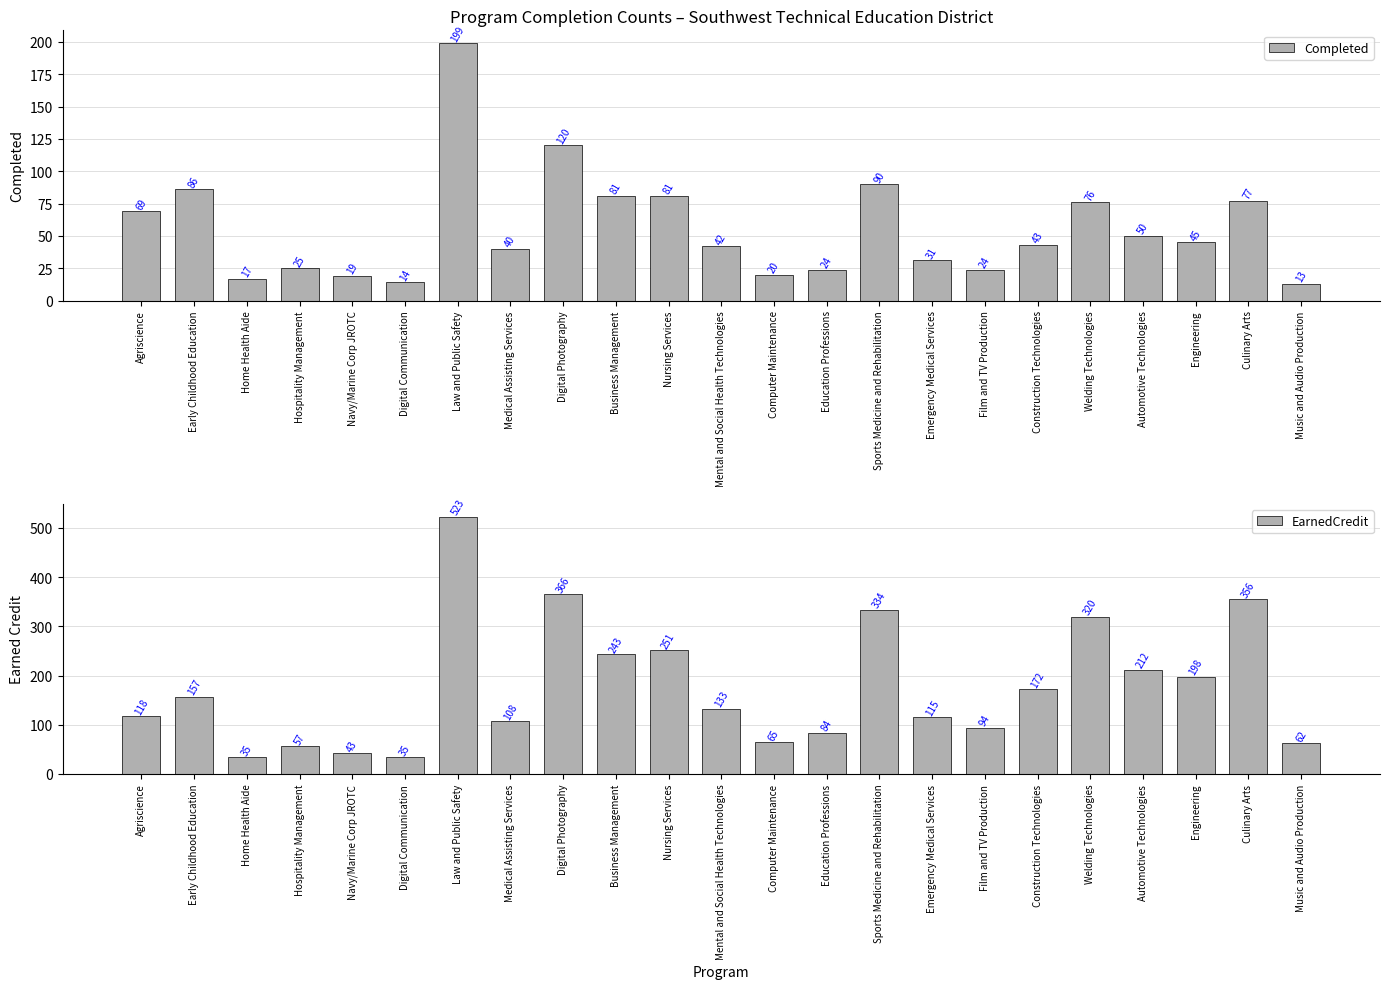

Between Home Health Aide and Film and TV Production, which series saw the biggest shift?

EarnedCredit